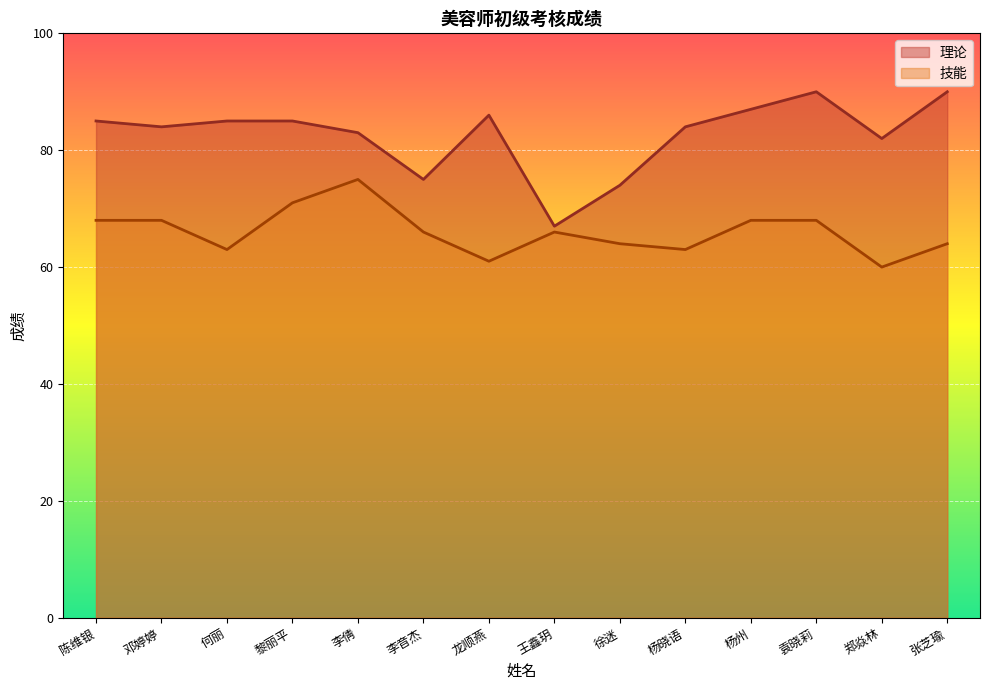

Which category has the highest value in the 理论 series?

袁晓莉